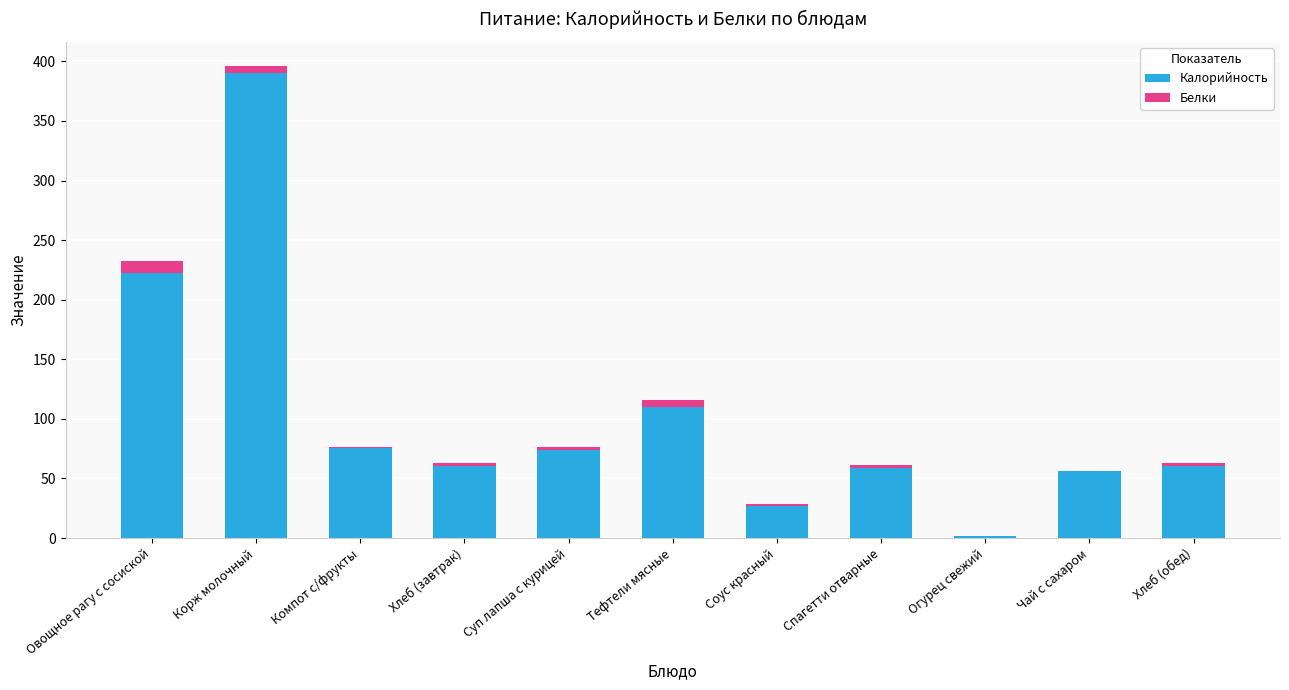

The Калорийность series shows 98.4 at Корж молочный. True or false?

False